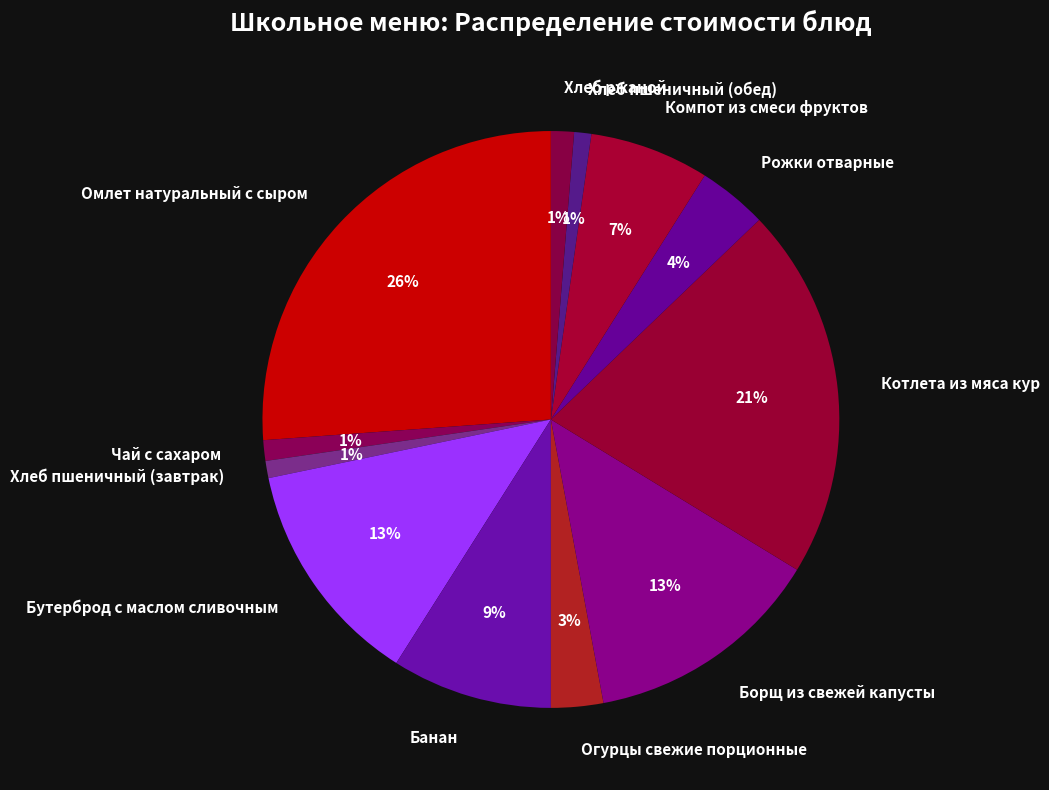

What is the largest slice in the pie chart?

Омлет натуральный с сыром